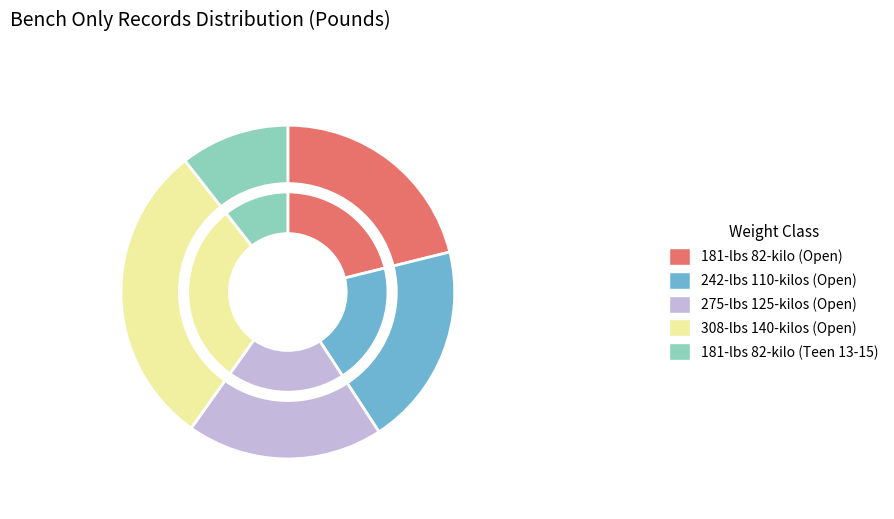

What is the ratio of the value at 181-lbs 82-kilo Teen to the value at 181-lbs 82-kilo?

0.5